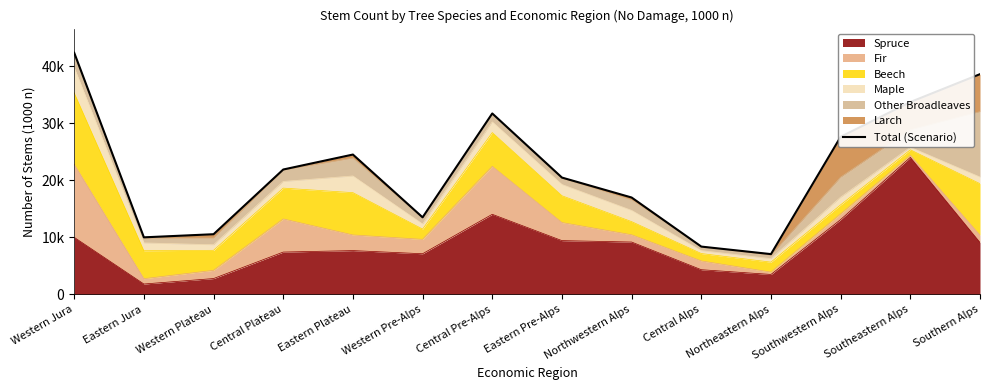

Does the chart have visible grid lines?

No